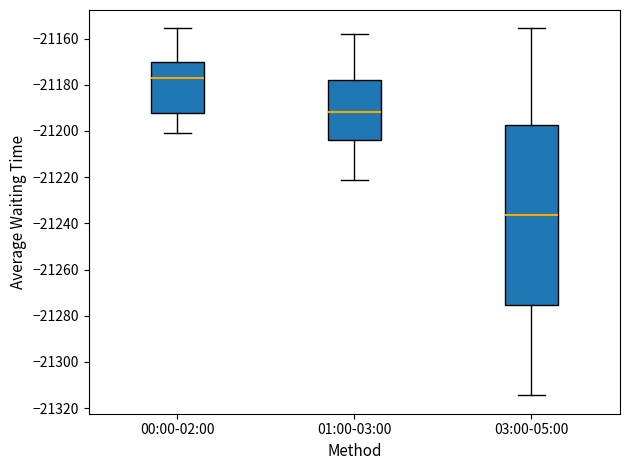

Which box's median line is the lowest?

03:00-05:00